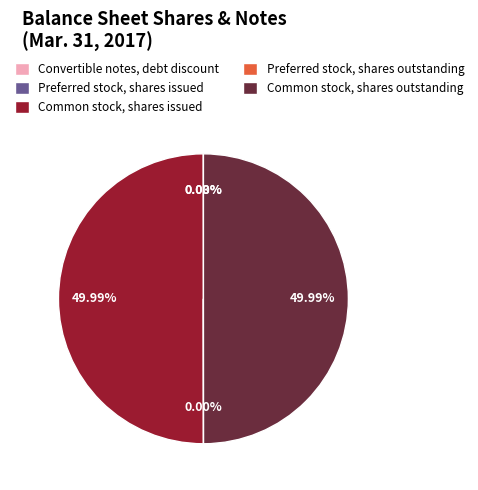

Which slice is the largest?

Common stock, shares issued